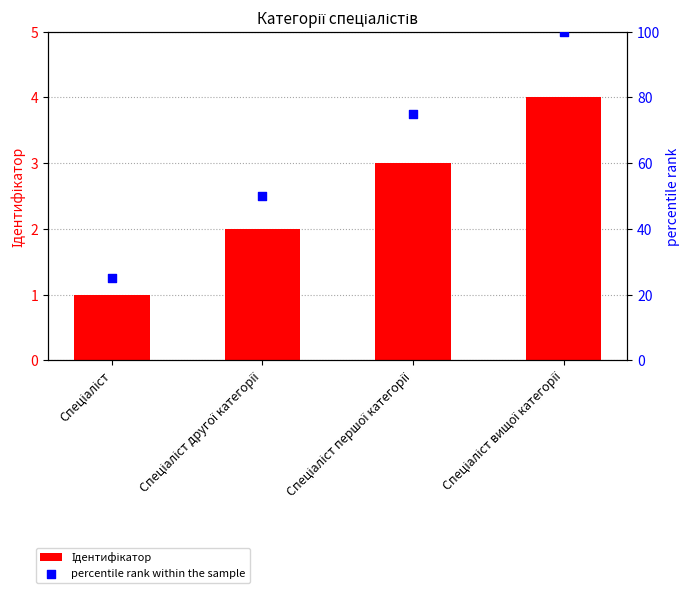

Is the value of percentile rank within the sample at Спеціаліст вищої категорії greater than the value of Ідентифікатор at Спеціаліст другої категорії?

Yes